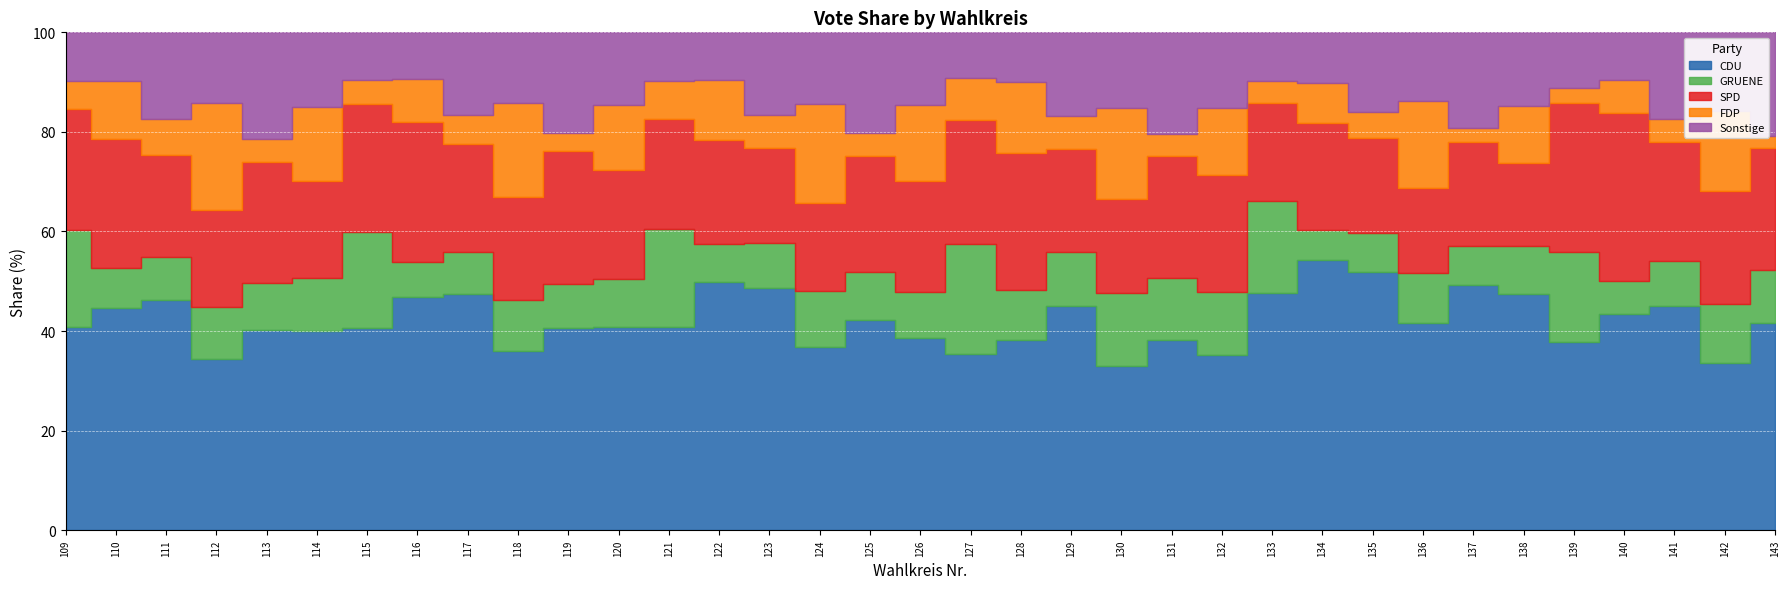

What is the average value of the CDU series?

42.1